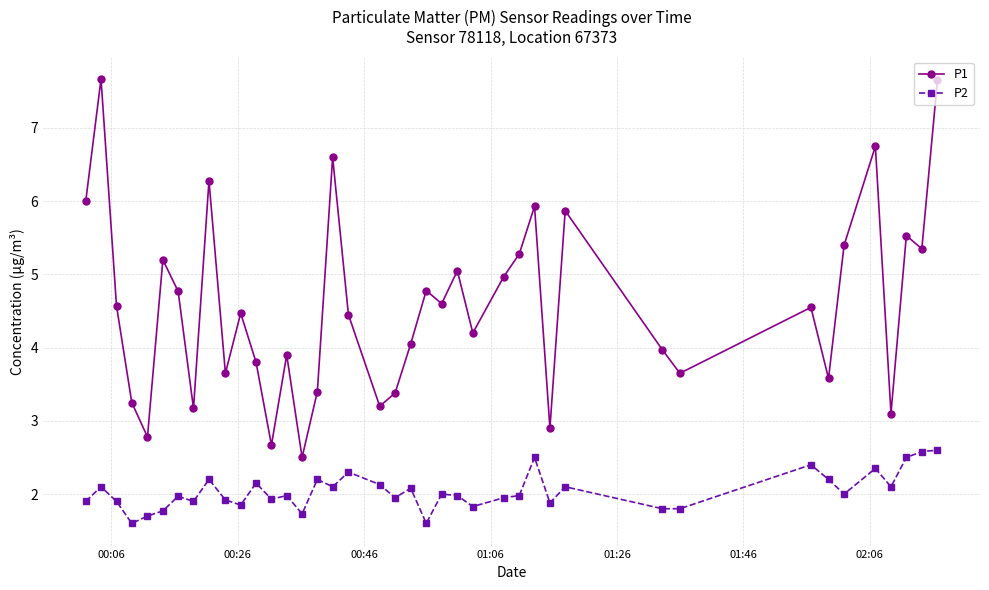

What is the maximum value for P1?

7.7